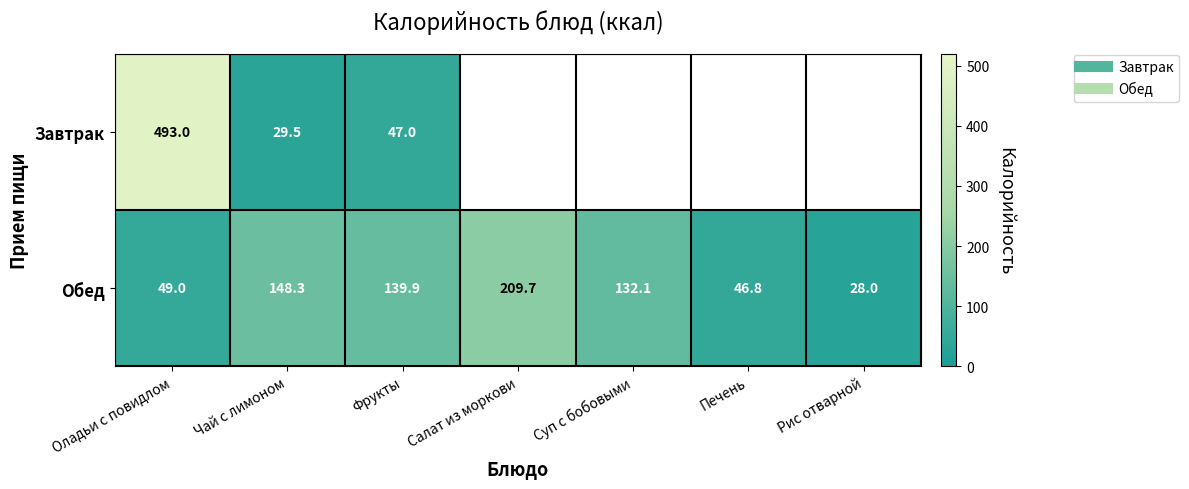

How many values in the Обед series exceed 132?

4